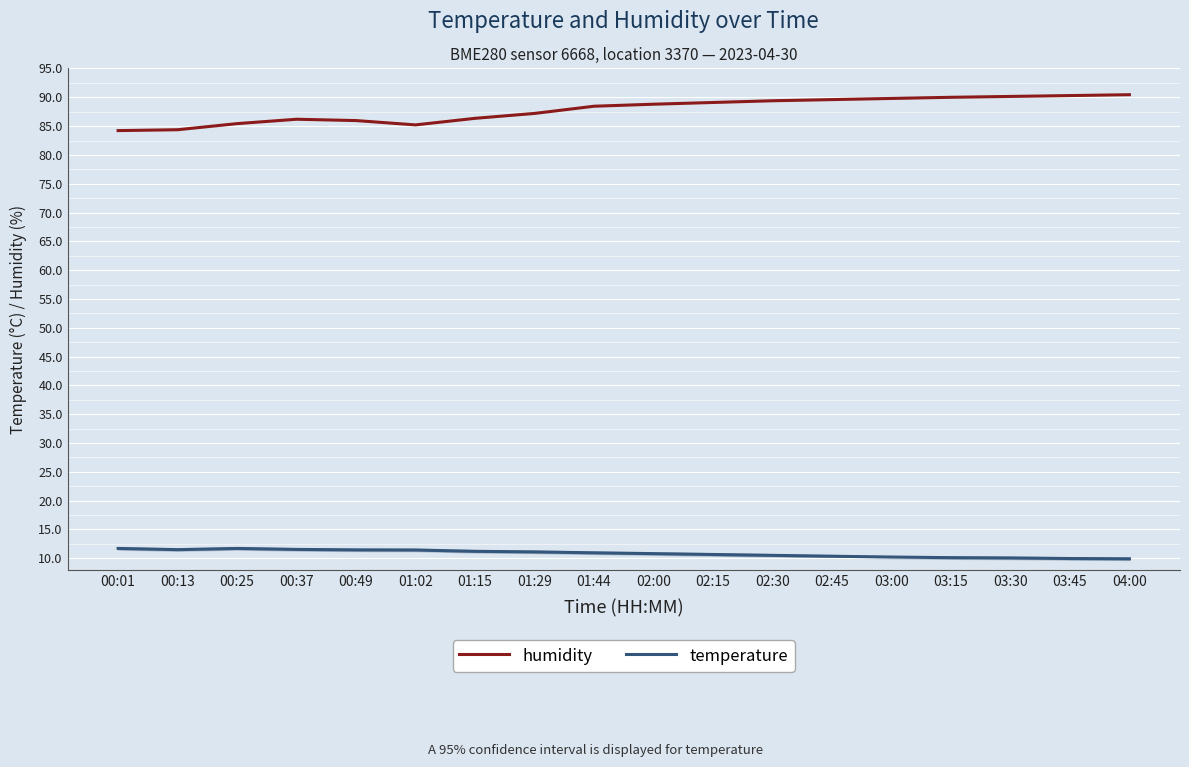

What are all the series names shown in the legend?

humidity, temperature